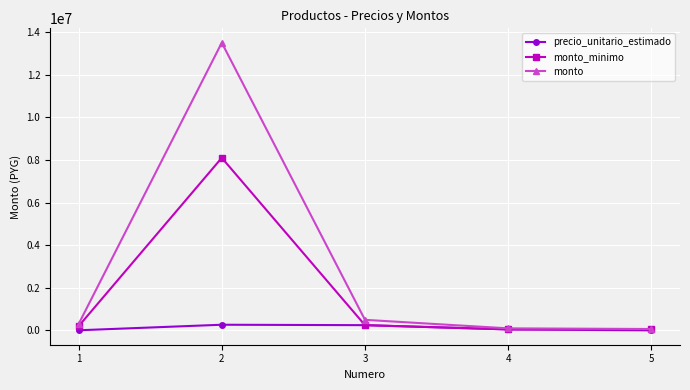

List the series in order of their overall mean, lowest first.

precio_unitario_estimado, monto_minimo, monto